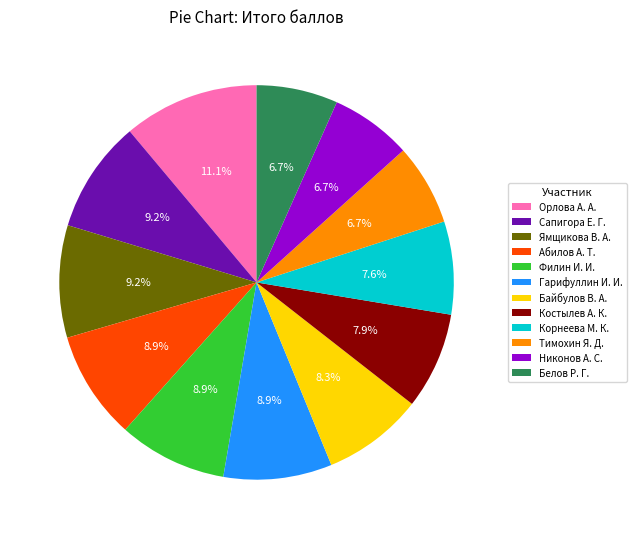

How much of the chart is everything except Гарифуллин И. И.?

91.1%